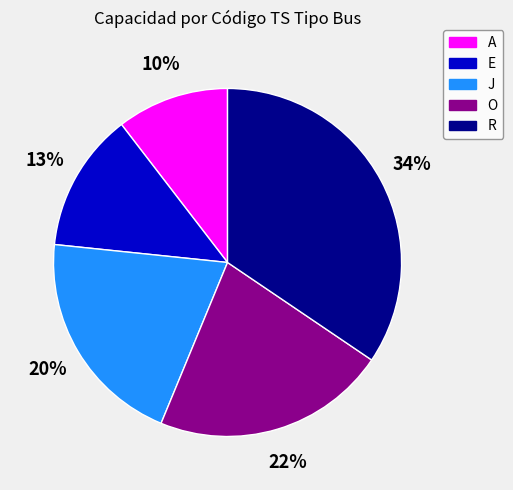

How many slices are in this pie chart?

5